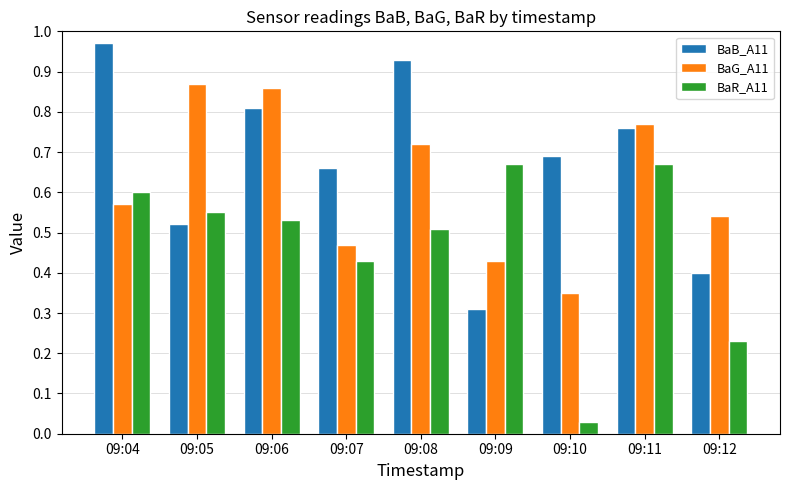

At which label is BaG_A11 closest to 0?

09:10